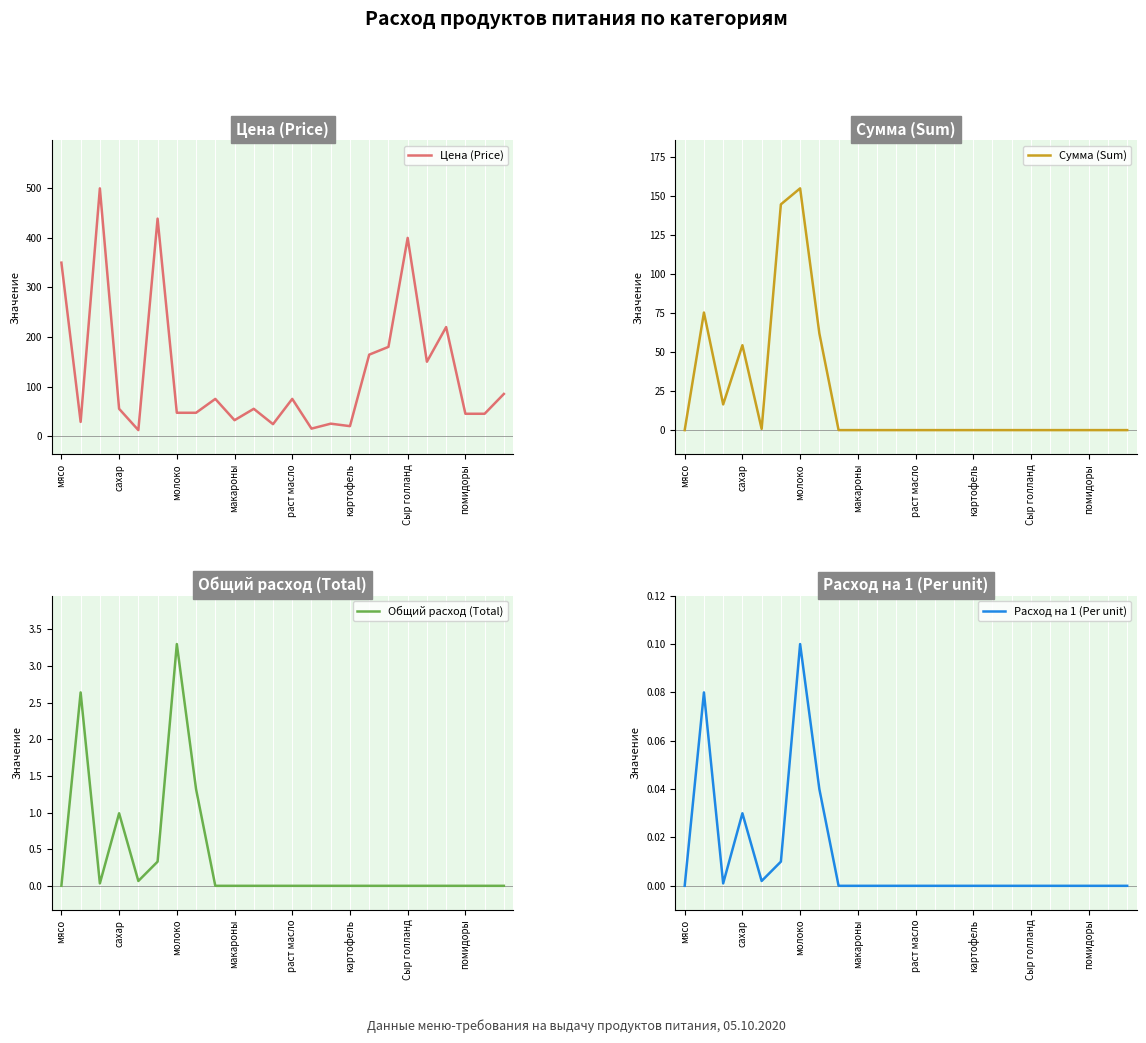

How many categories are shown in the chart?

24